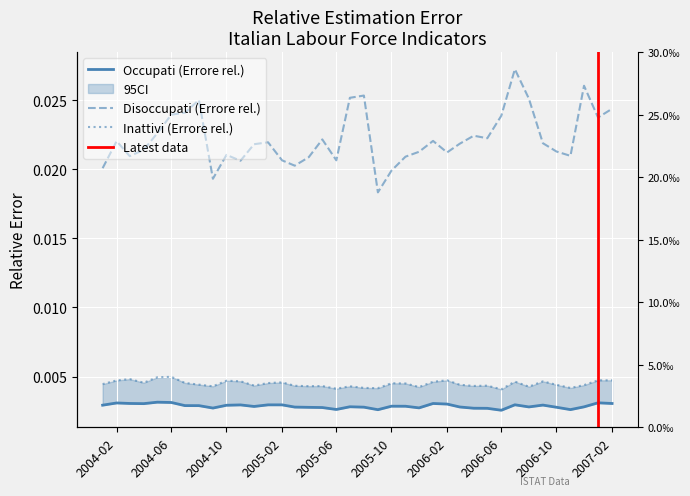

Count the number of data series in this chart.

3